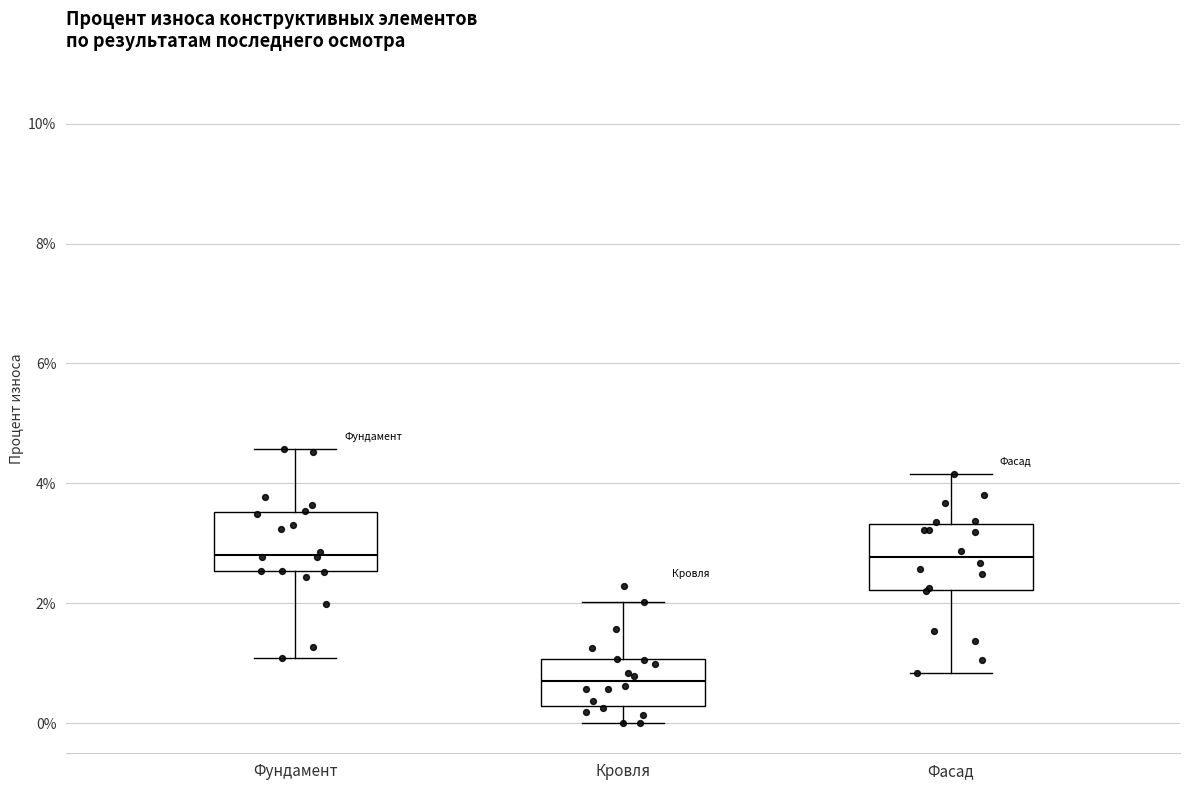

Reading left to right, read every box against the y-axis: the position of its median line, the range the box covers, and the ends of its whiskers. The values are not printed on the chart, so give them approximately, as read against the axis.

Фундамент: median 2.8, box 2.6 to 3.6, whiskers 1.0 to 4.6
Кровля: median 0.8, box 0.2 to 1.0, whiskers 0.0 to 2.0
Фасад: median 2.8, box 2.2 to 3.4, whiskers 0.8 to 4.2